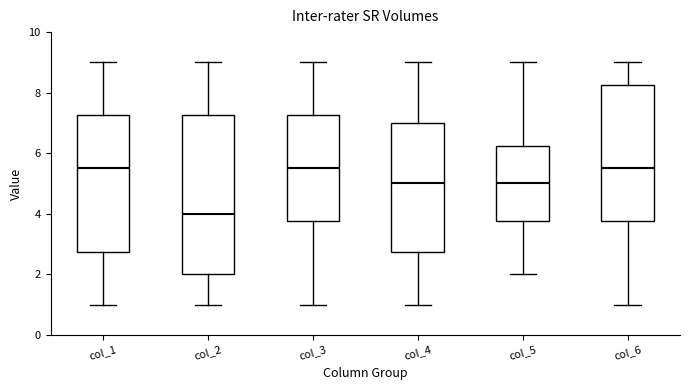

Comparing the boxes themselves (not the whiskers), which one is the tallest?

col_2